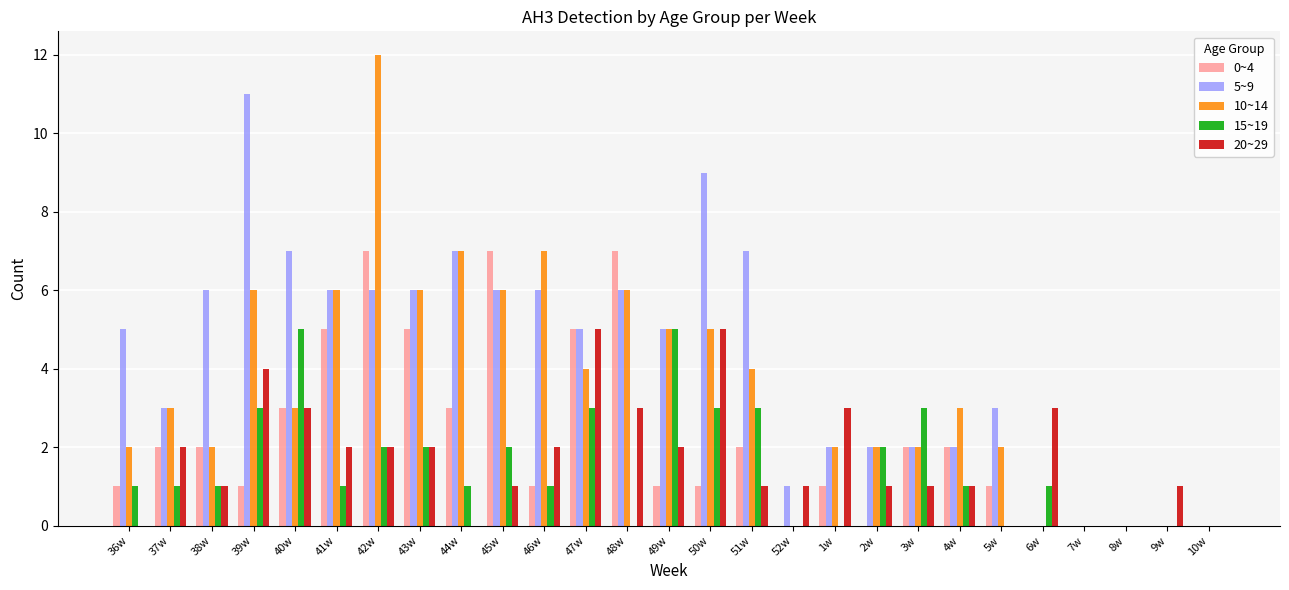

Does the chart contain stacked bars?

No